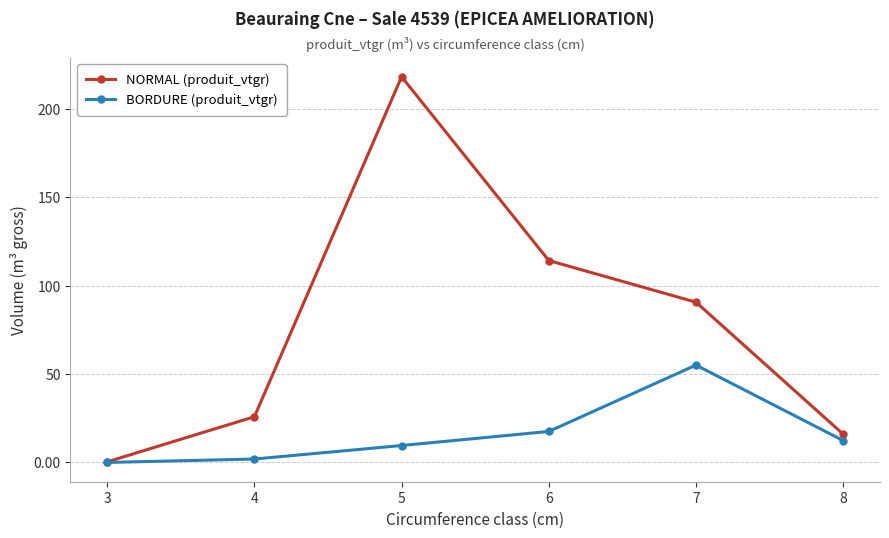

Rank the series at 7 from lowest to highest value.

BORDURE (produit_vtgr), NORMAL (produit_vtgr)